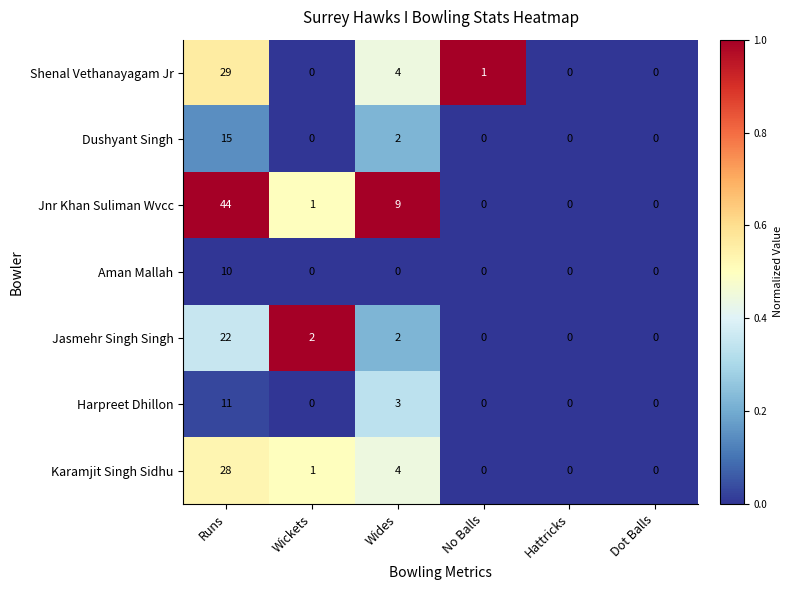

At which category does the chart reach its peak across all series?

Runs